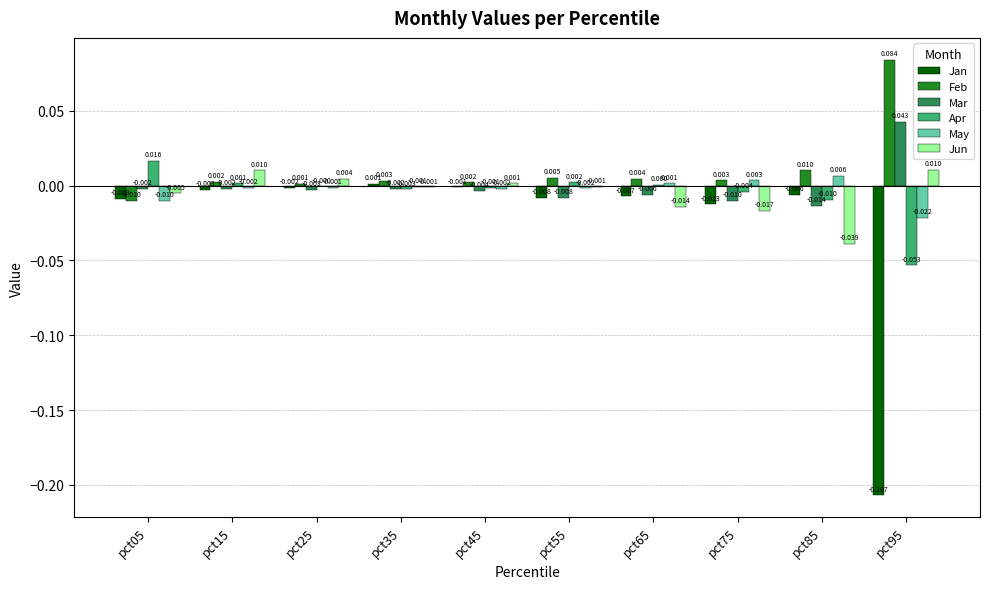

Is the value of Jan at pct15 greater than the value of May at pct75?

No